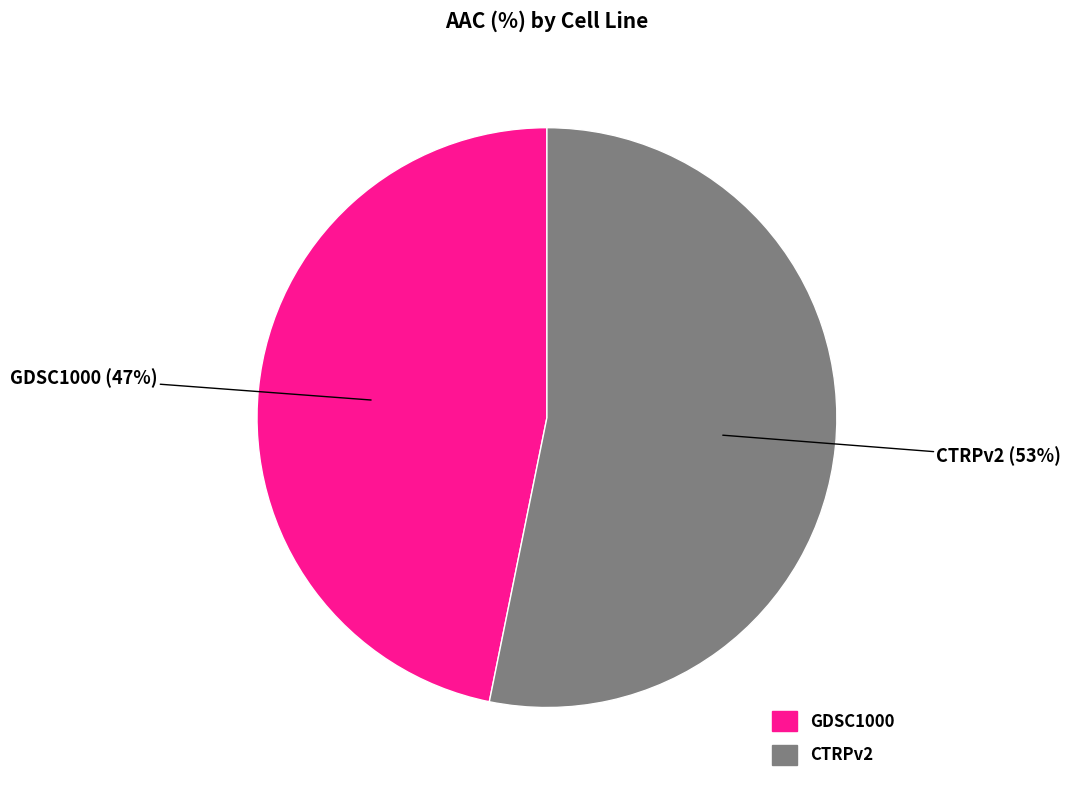

Between CTRPv2 and GDSC1000, which is larger?

CTRPv2